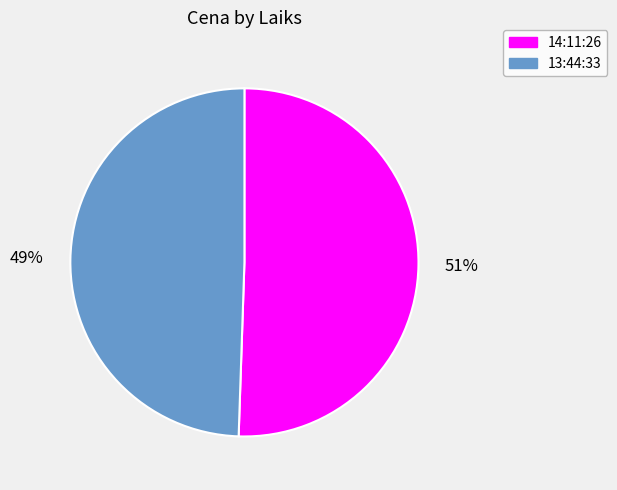

Count the number of slices in the pie.

2